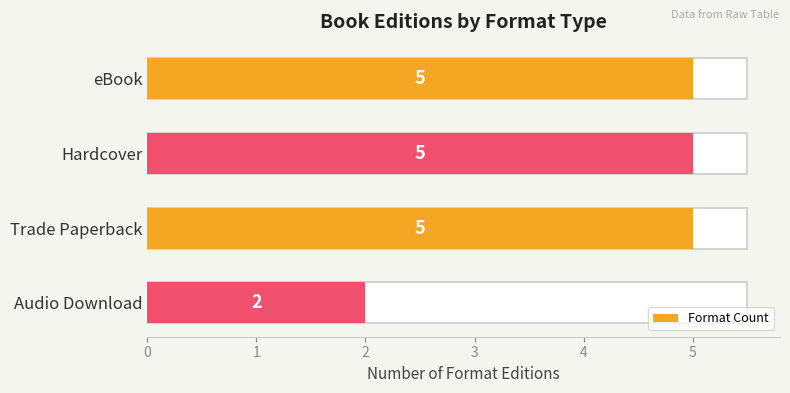

The chart shows a value of 5 at eBook. True or false?

True